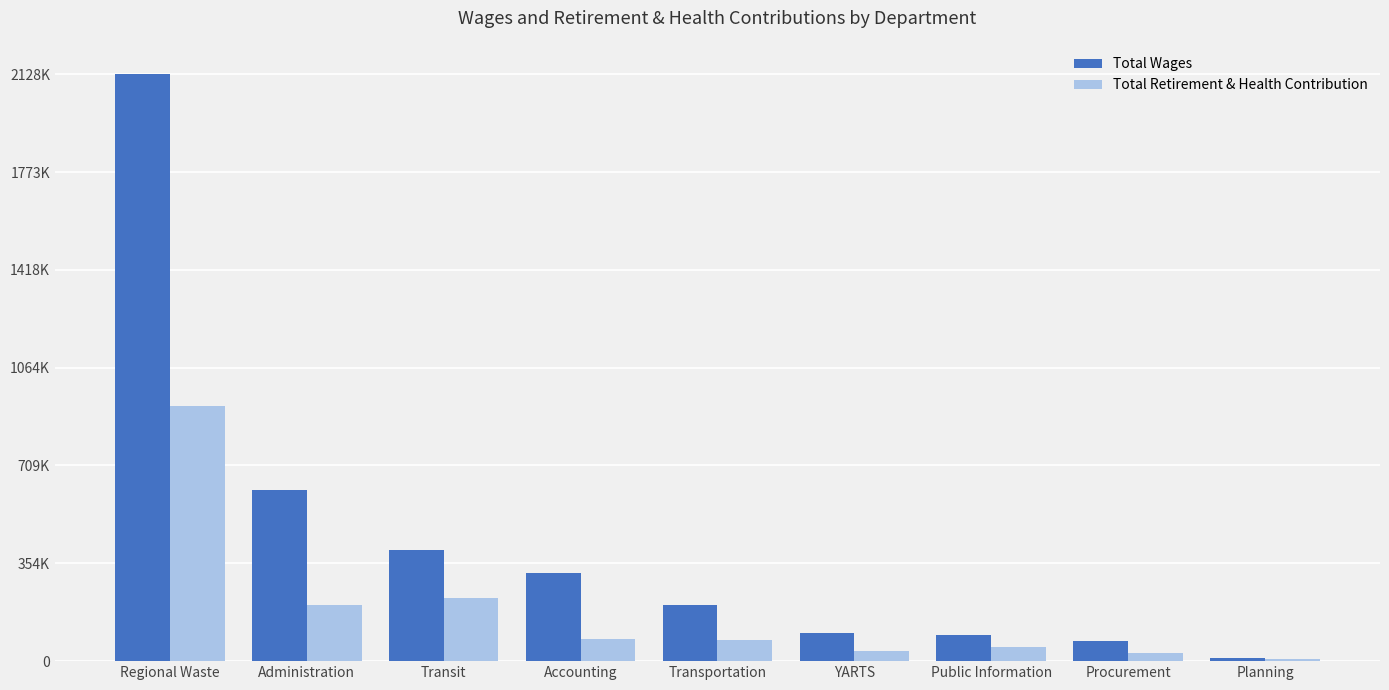

The value of Total Retirement & Health Contribution at Transportation is 127290. True or false?

False